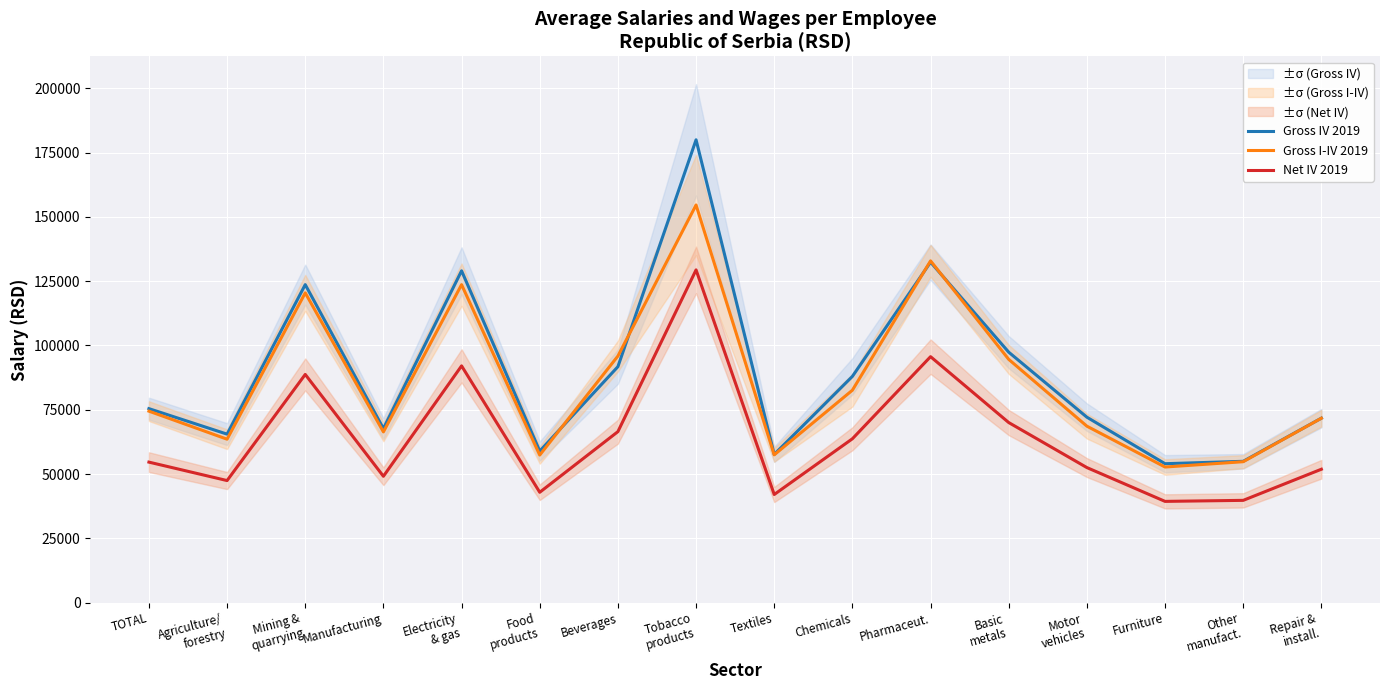

The Gross IV 2019 series shows 91754 at Beverages. True or false?

True